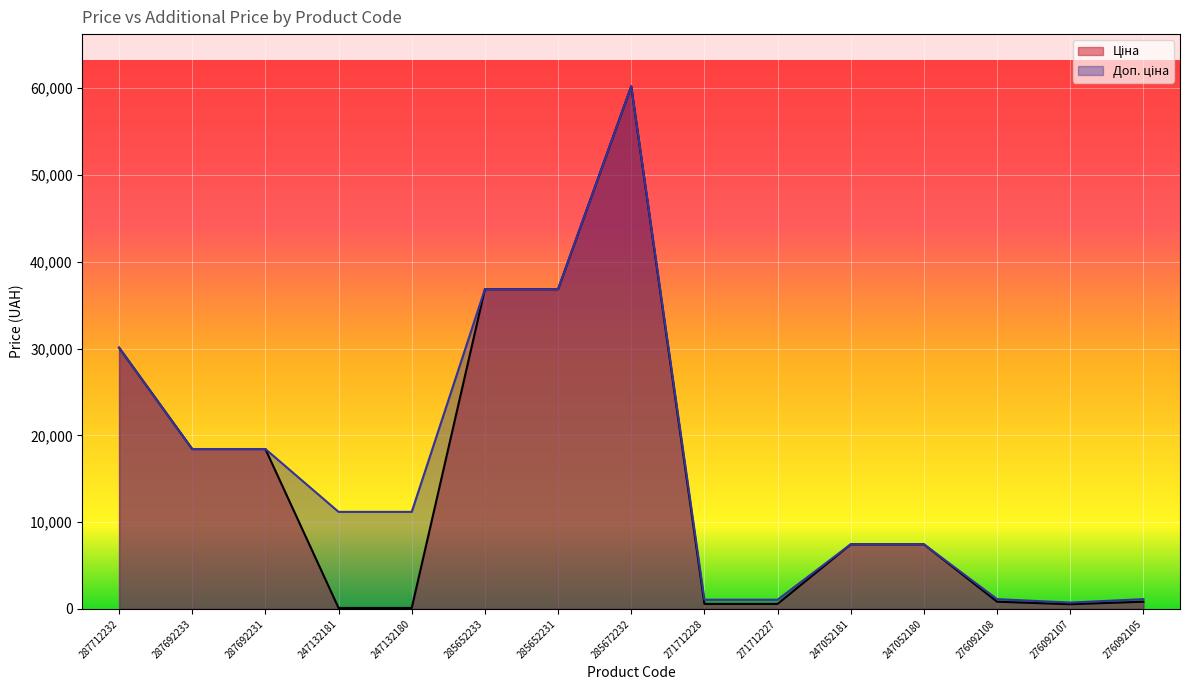

True or false: Ціна and Доп. ціна cross at least once.

False